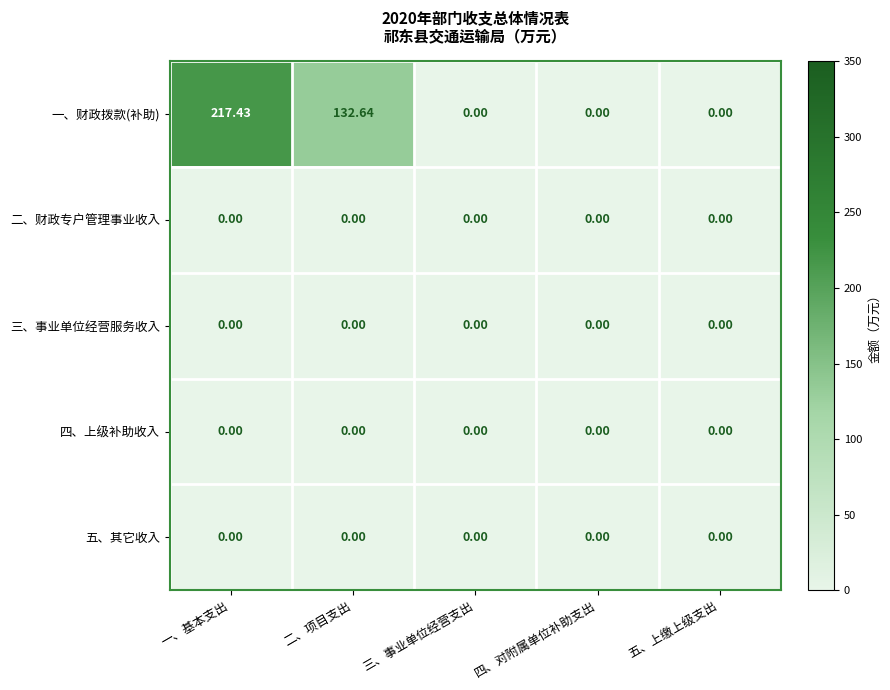

At which category is the sum across all series the highest?

一、基本支出